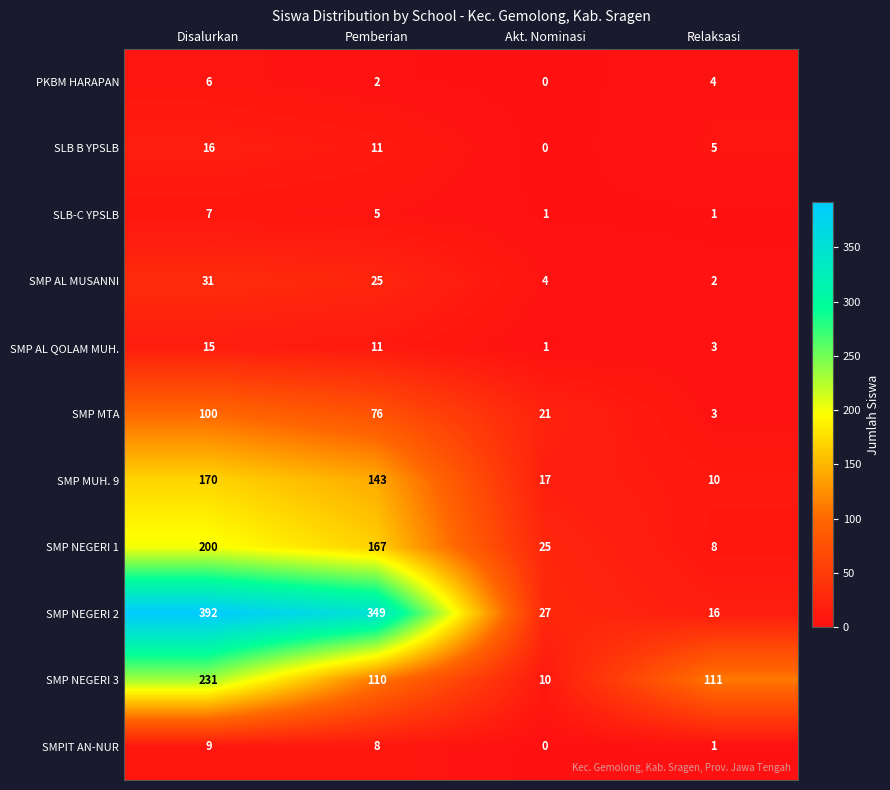

At which label does SMP AL MUSANNI reach its peak?

Disalurkan